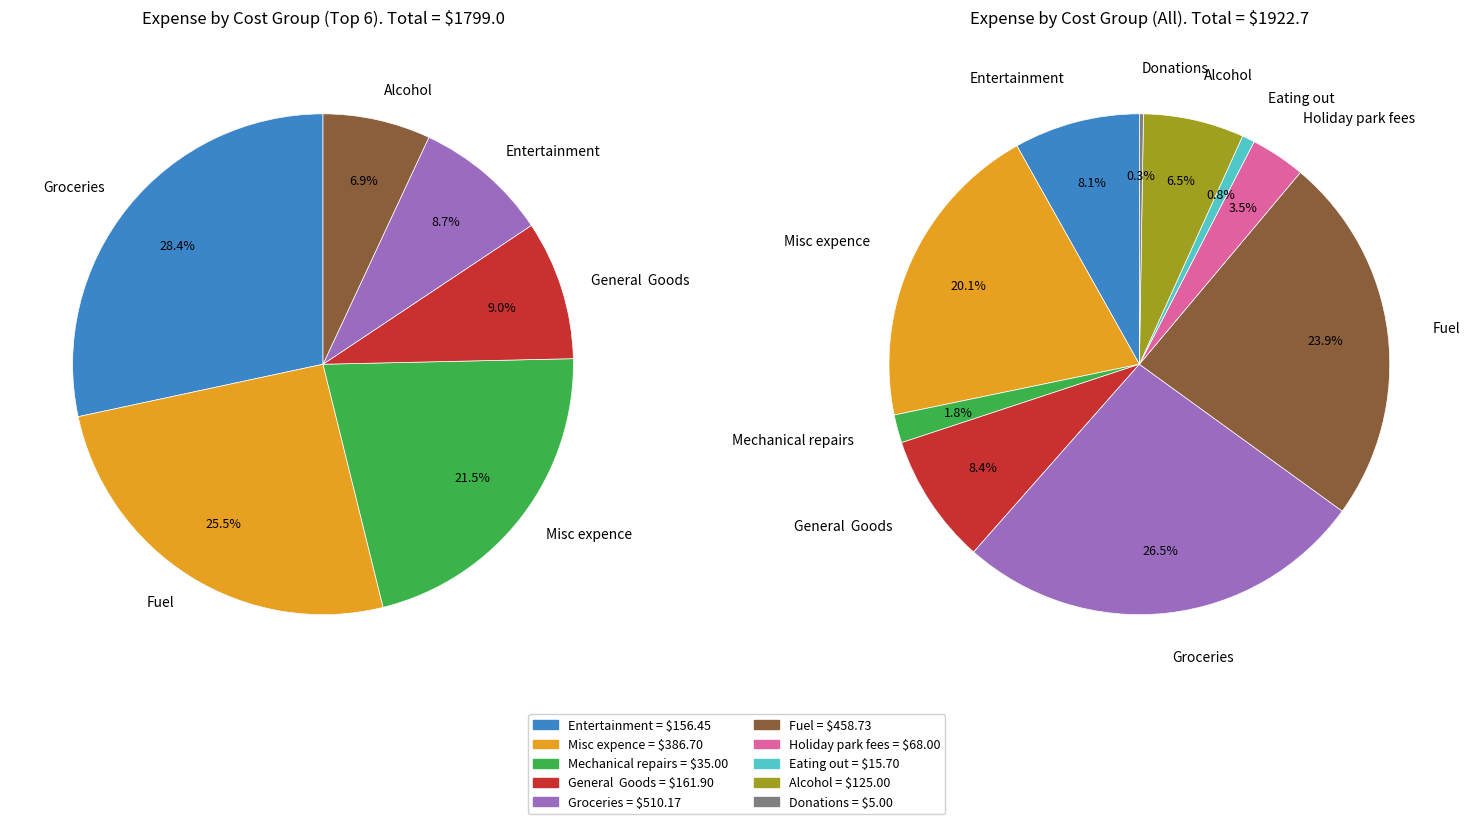

To the nearest percent, what is the combined percentage of Entertainment and General  Goods?

17%